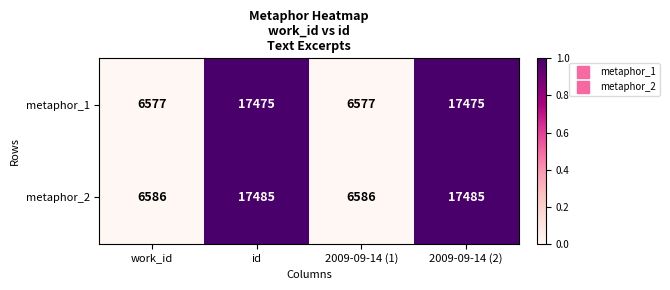

Is the value of metaphor_2 at work_id greater than the value of metaphor_1 at 2009-09-14 (2)?

No